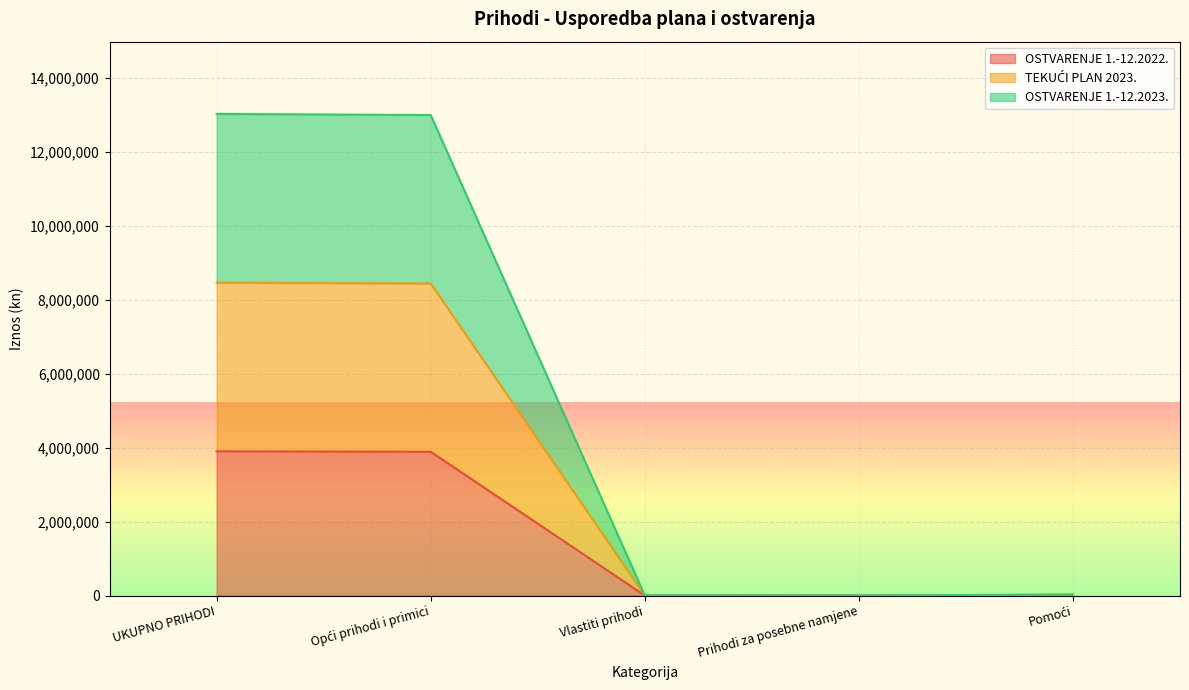

What is the maximum value shown in the chart?

13031854.1